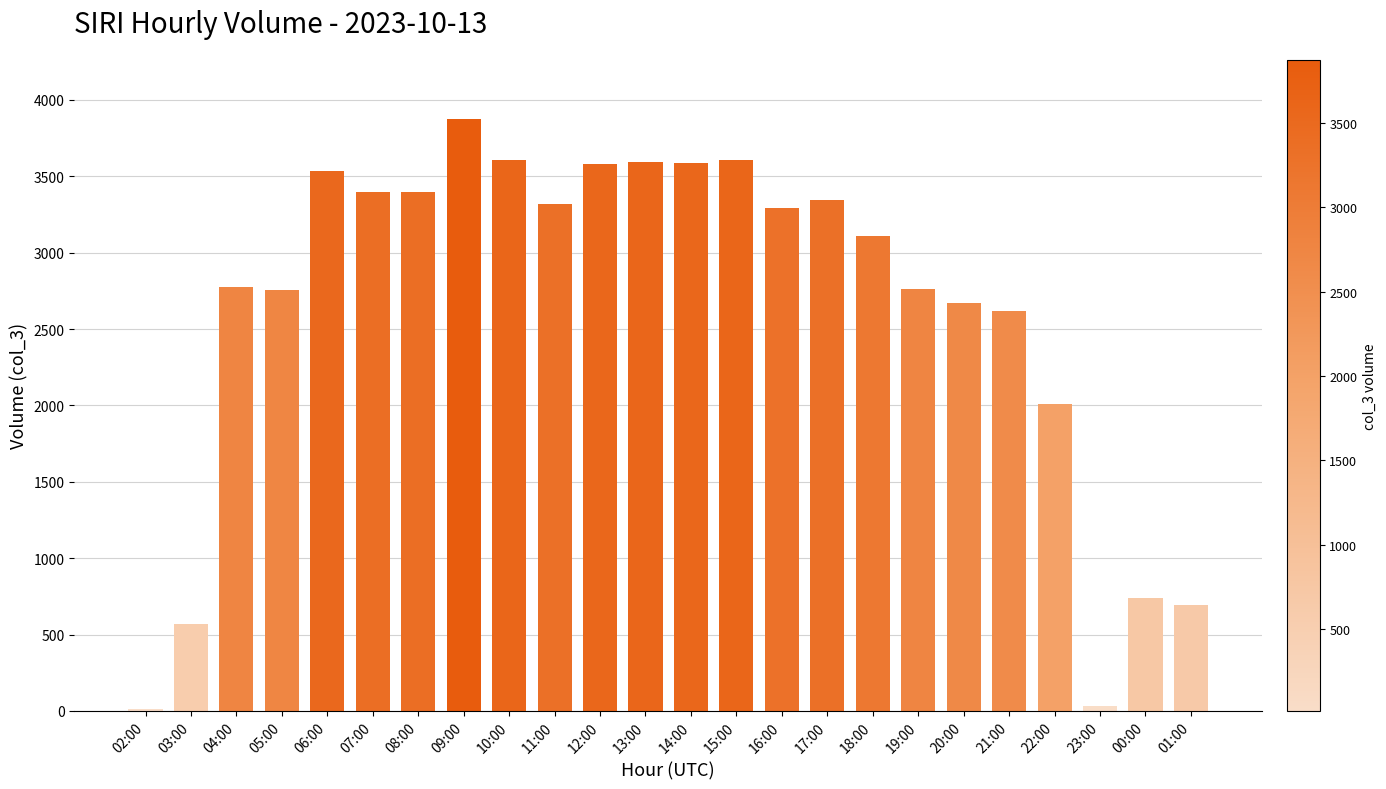

True or false: the data shows 3592 at 13:00.

True